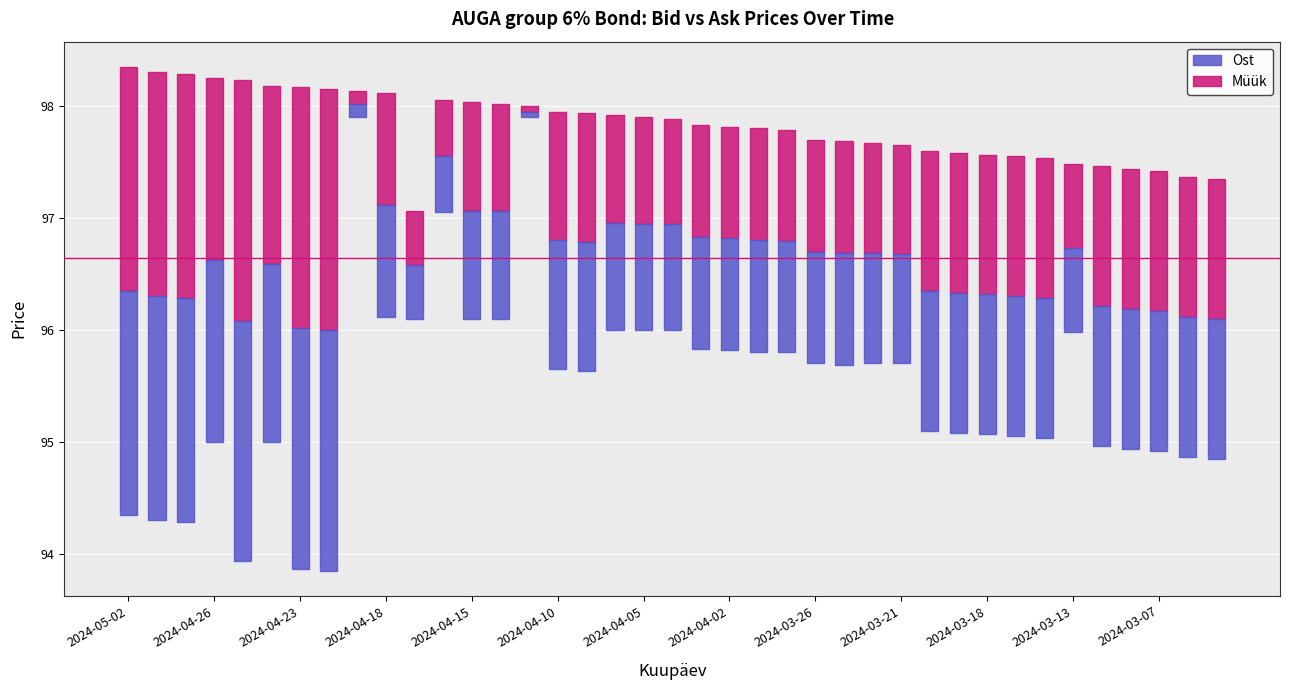

What is the difference between the Müük values at 2024-04-17 and 2024-03-12?

0.4